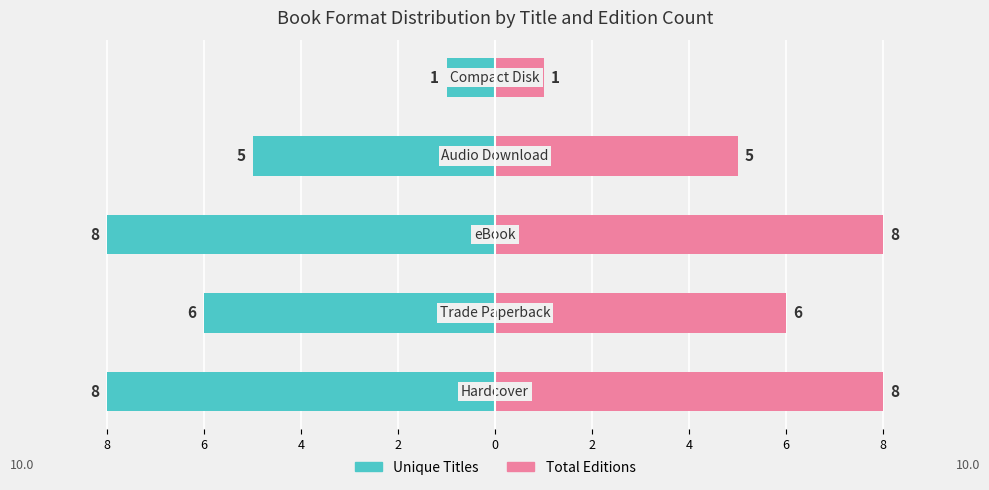

Reading left to right, extract all data points from this chart.

Unique Titles: -8	-6	-8	-5	-1
Total Editions: 8	6	8	5	1